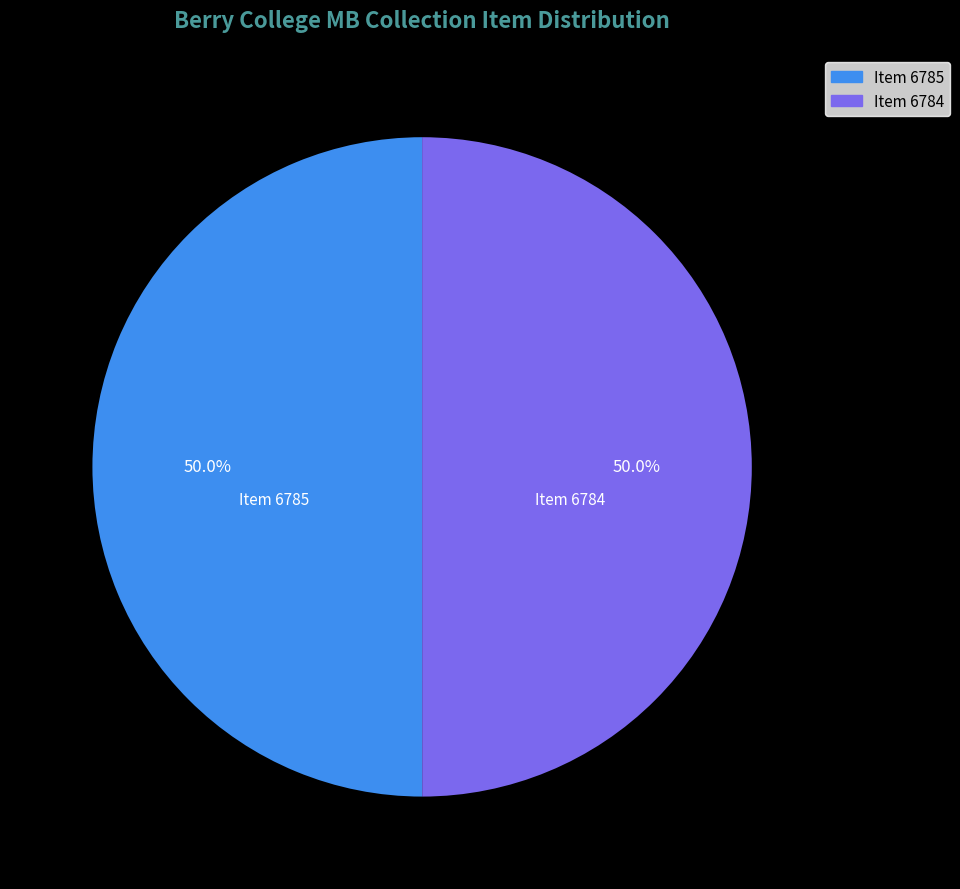

What is the ratio of the value at Item 6784 to the value at Item 6785?

1.0